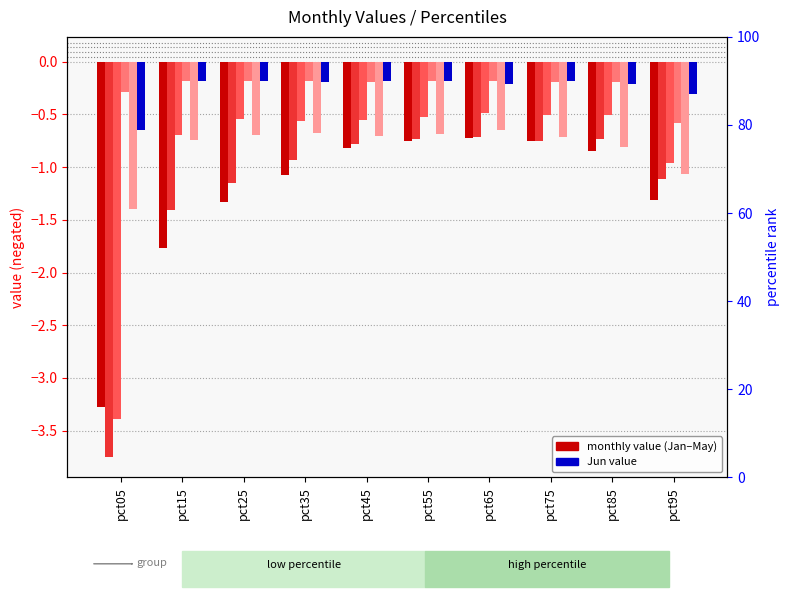

What is the difference between the maximum and minimum values in the Jan series?

2.6